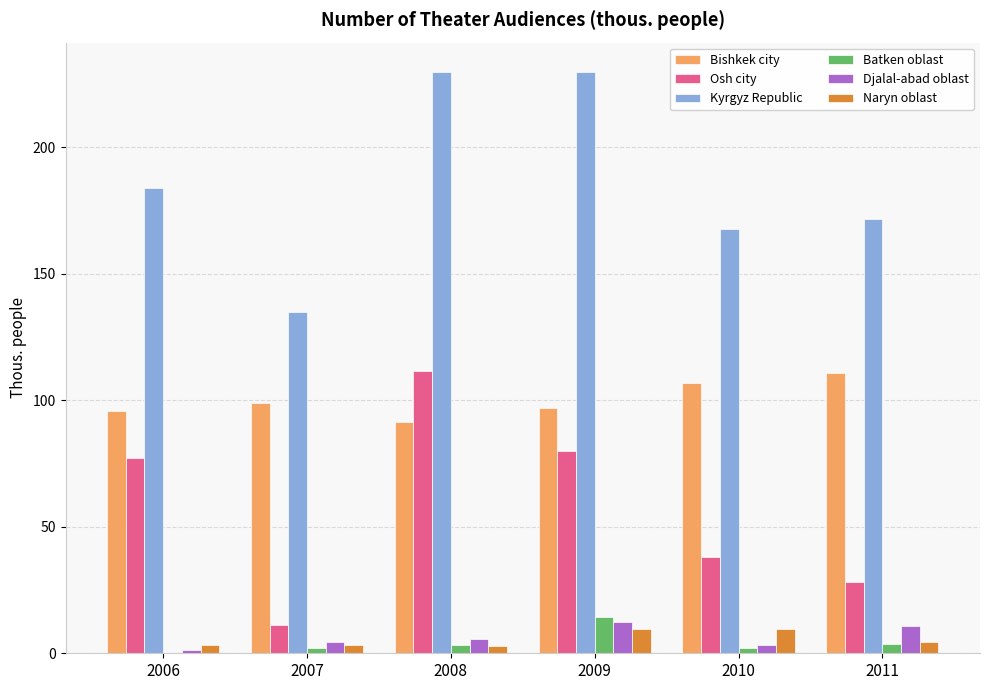

Are the bars grouped side by side (vs. stacked)?

Yes